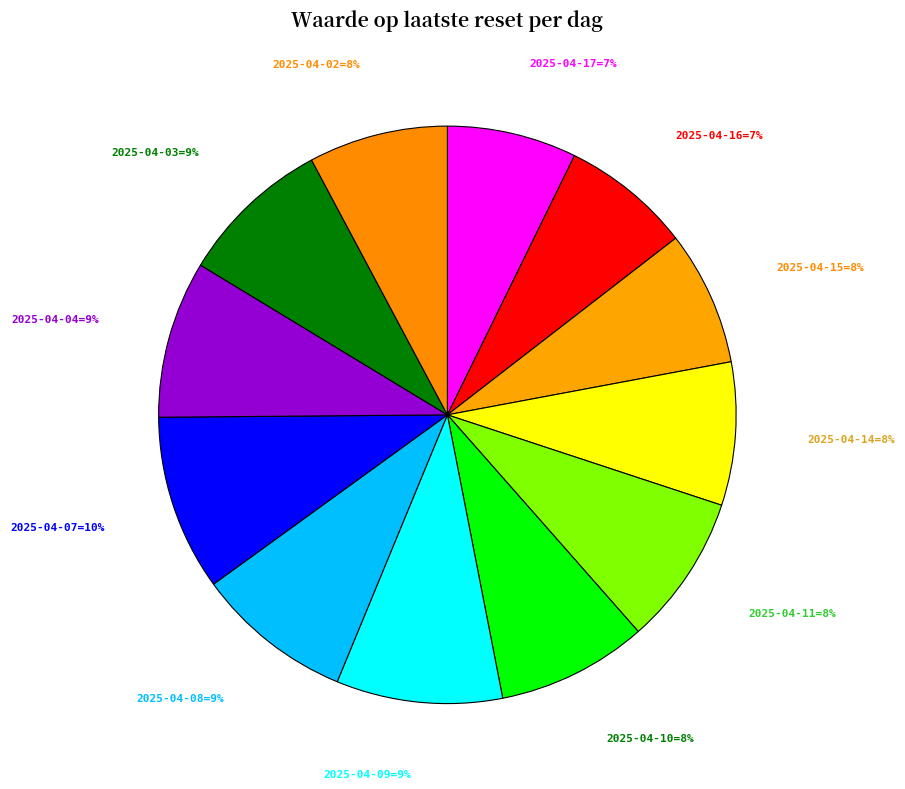

How many segments does this pie chart have?

12